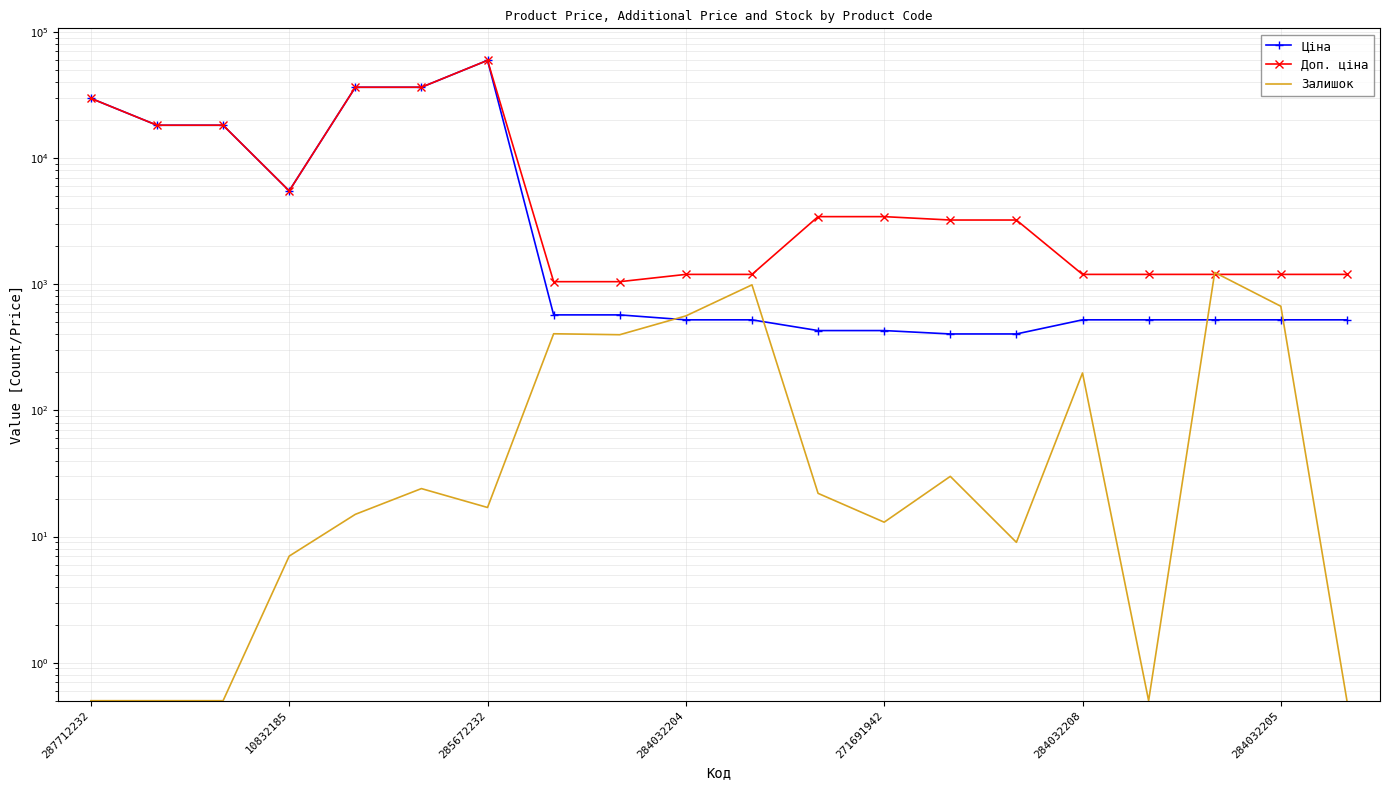

The value of Залишок at 13 is 30.0. True or false?

True